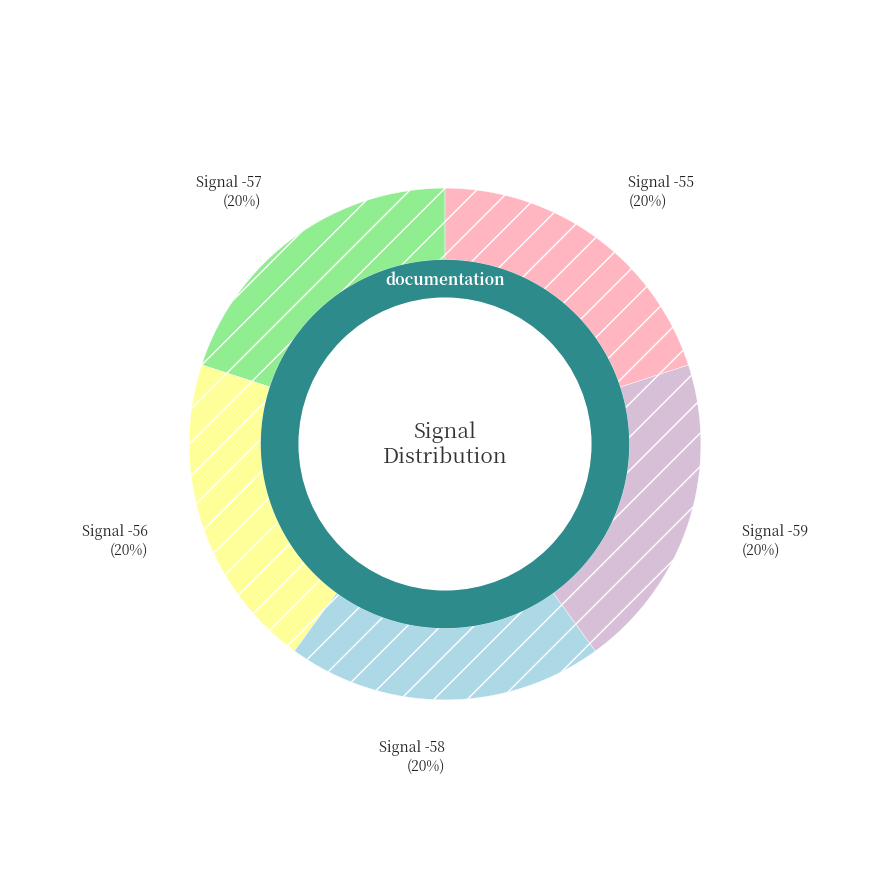

Does -58 represent more than half of the total?

No